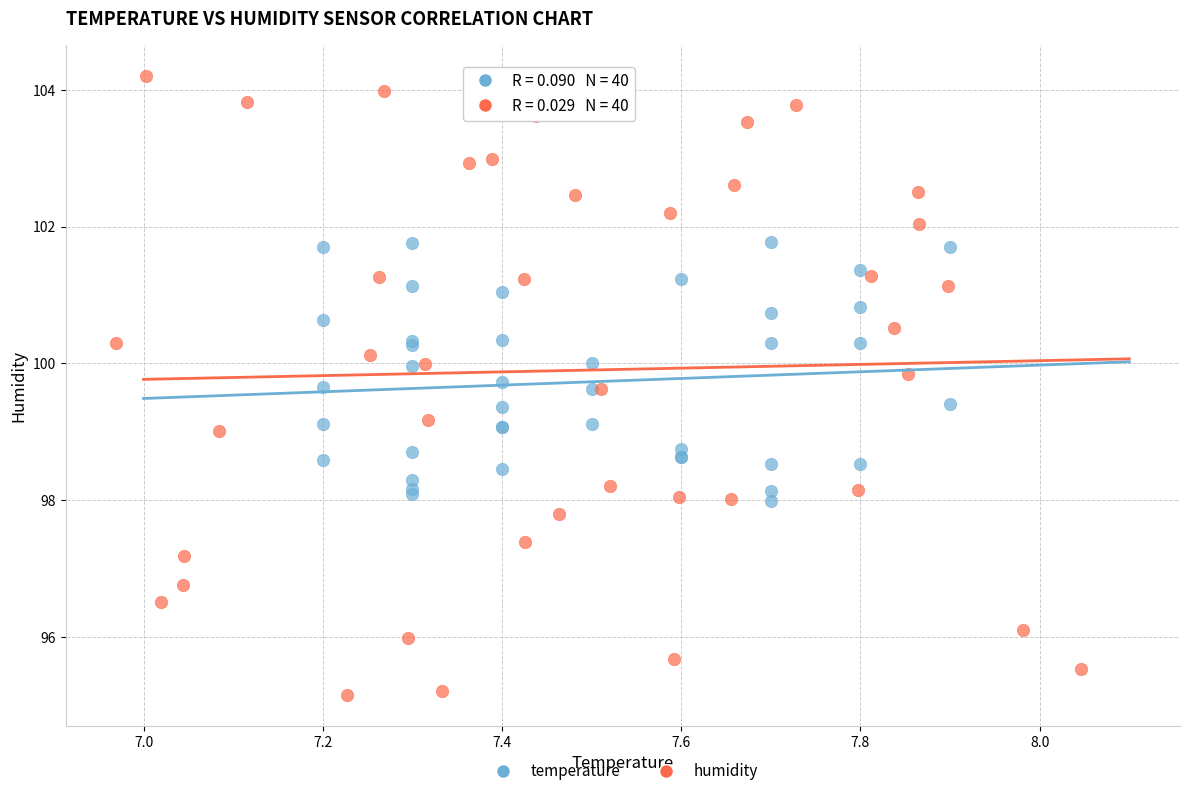

Which series reaches the maximum Y coordinate?

humidity